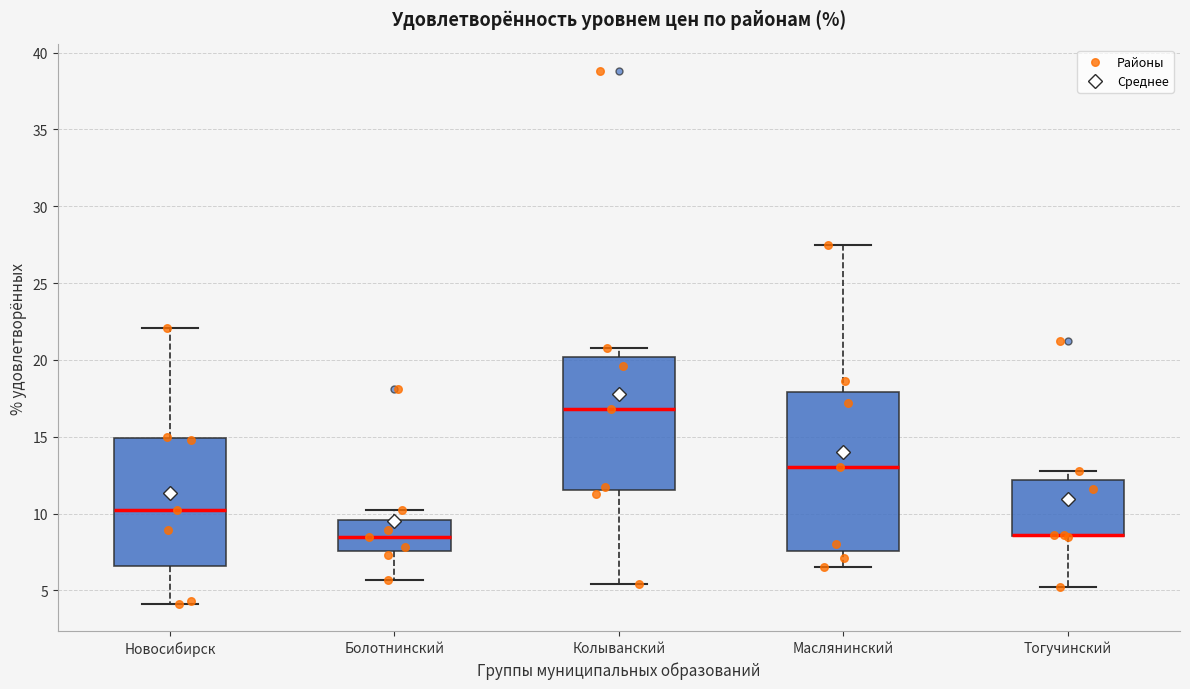

Reading left to right, read every box against the y-axis: the position of its median line, the range the box covers, and the ends of its whiskers. The values are not printed on the chart, so give them approximately, as read against the axis.

Новосибирск: median 10.0, box 6.5 to 15.0, whiskers 4.0 to 22.0
Болотнинский: median 8.5, box 7.5 to 9.5, whiskers 5.5 to 10.0
Колыванский: median 17.0, box 11.5 to 20.0, whiskers 5.5 to 21.0
Маслянинский: median 13.0, box 7.5 to 18.0, whiskers 6.5 to 27.5
Тогучинский: median 8.5 (drawn on the box's lower edge), box 8.5 to 12.0, whiskers 5.0 to 13.0